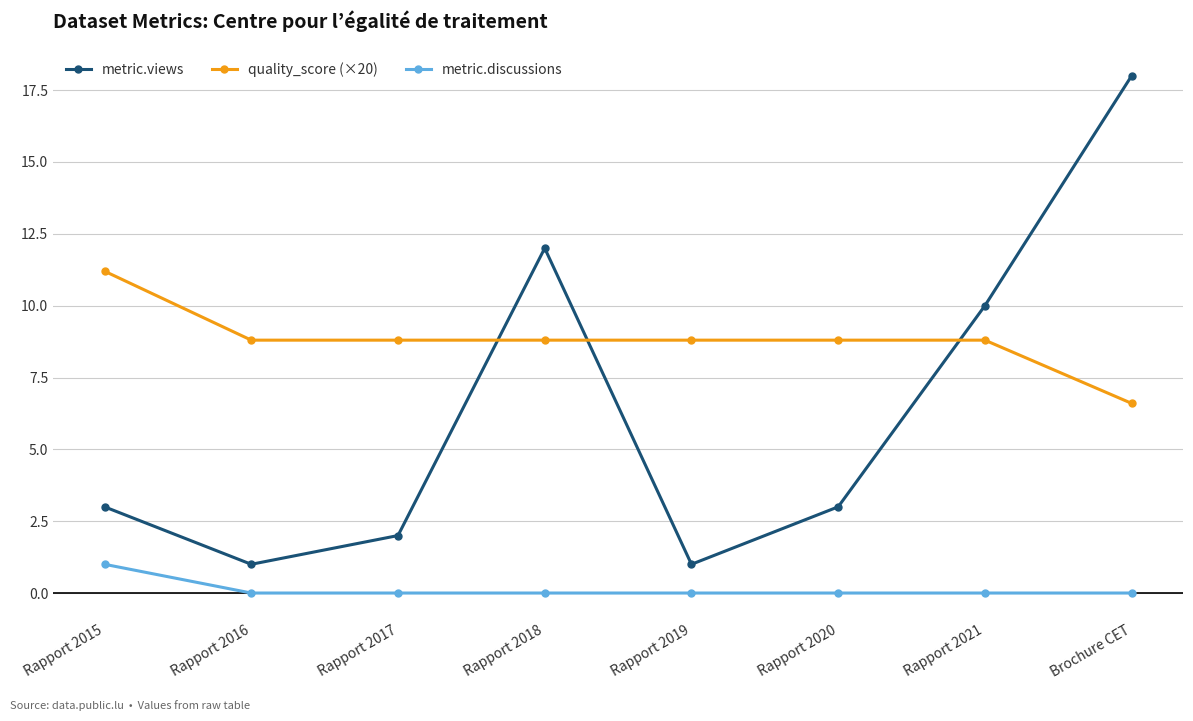

Count the number of data series in this chart.

3